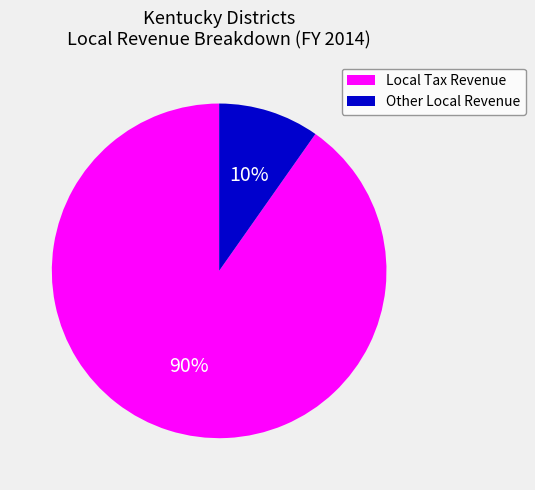

Does any single category account for the majority?

Yes